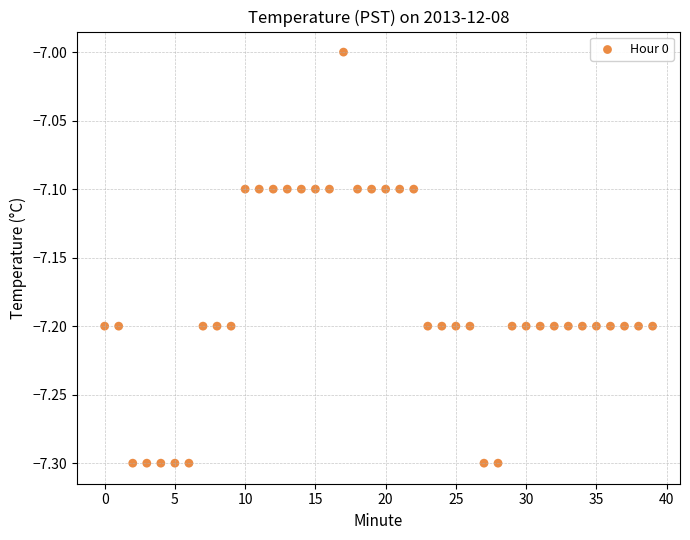

What is the range of Y values (max minus min)?

0.3